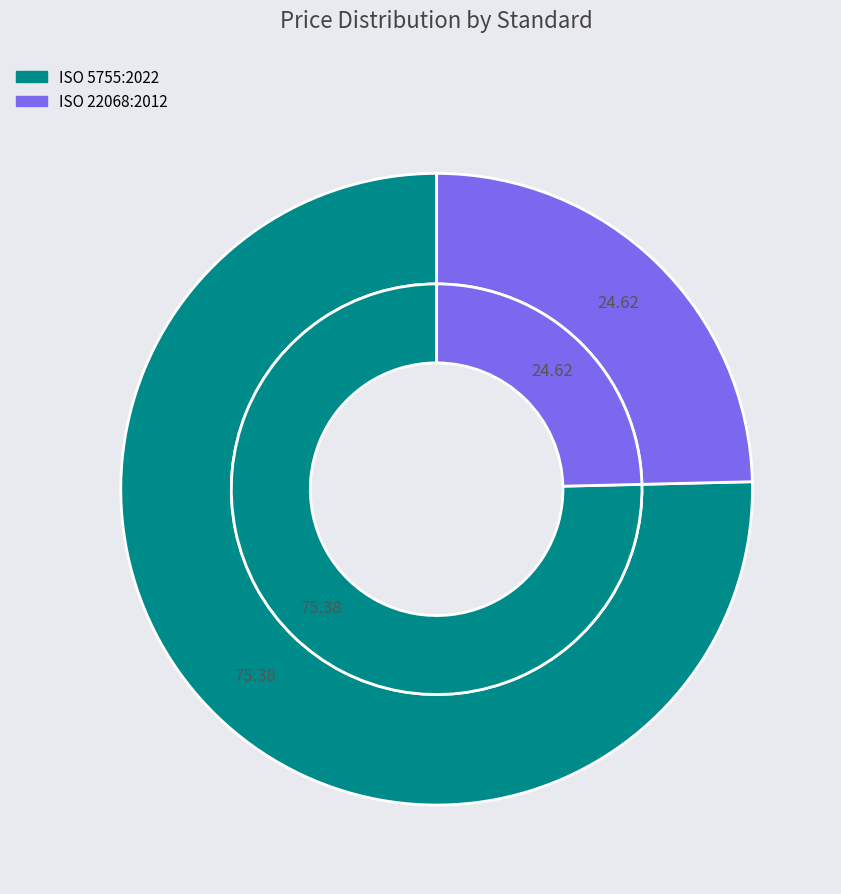

Which category accounts for the majority?

ISO 5755:2022